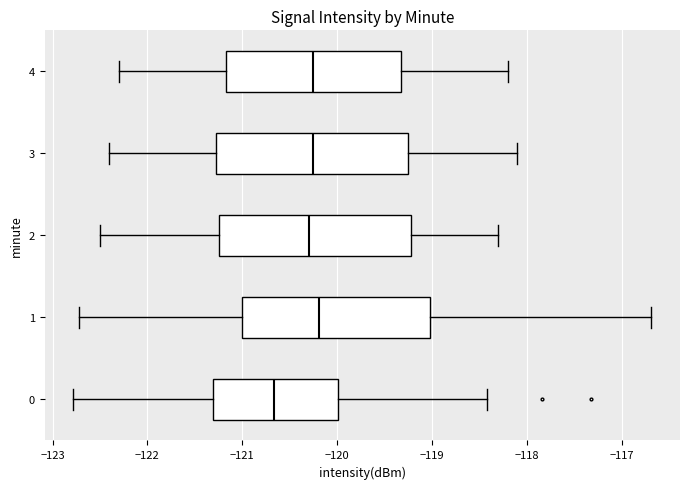

Which box has the furthest to the left median line?

0